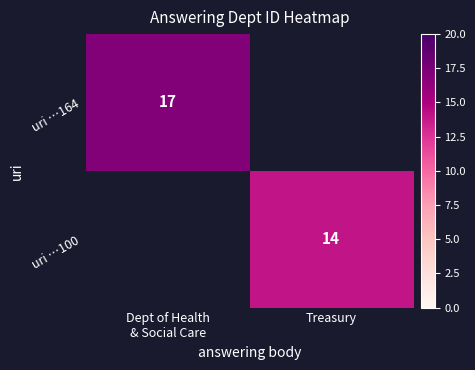

How many data points does each series have?

2